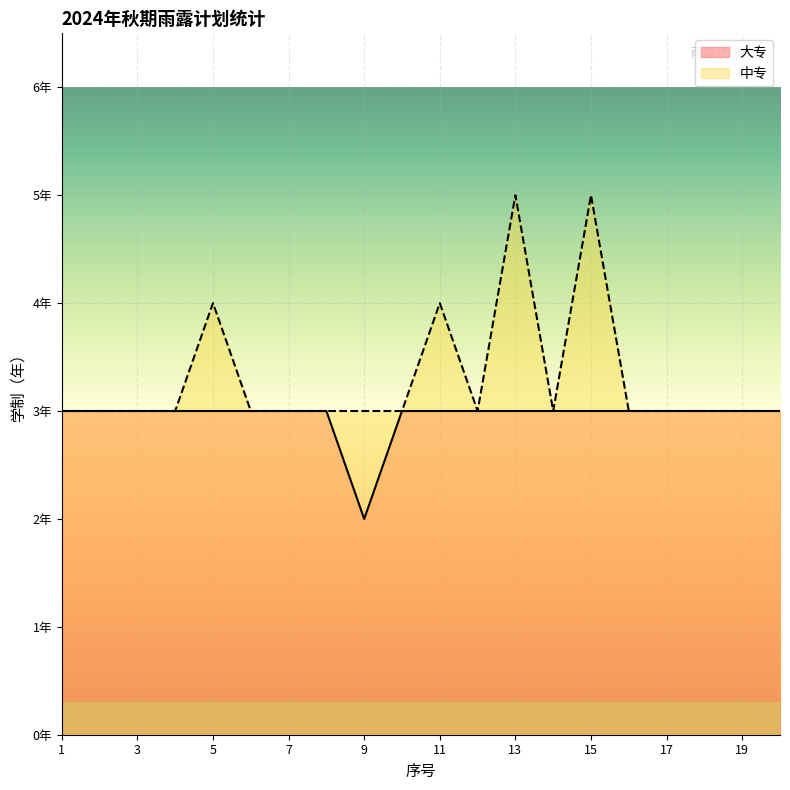

Does the chart display data point markers on the line(s)?

No